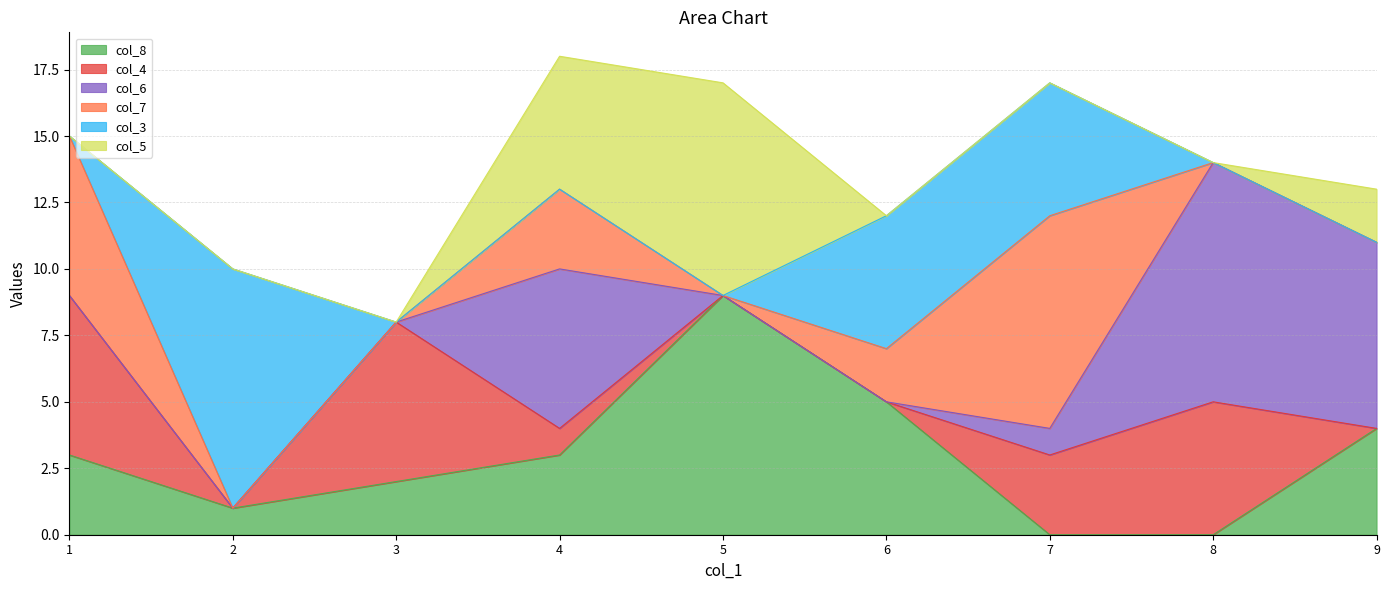

The col_8 series shows 3 at 4. True or false?

True